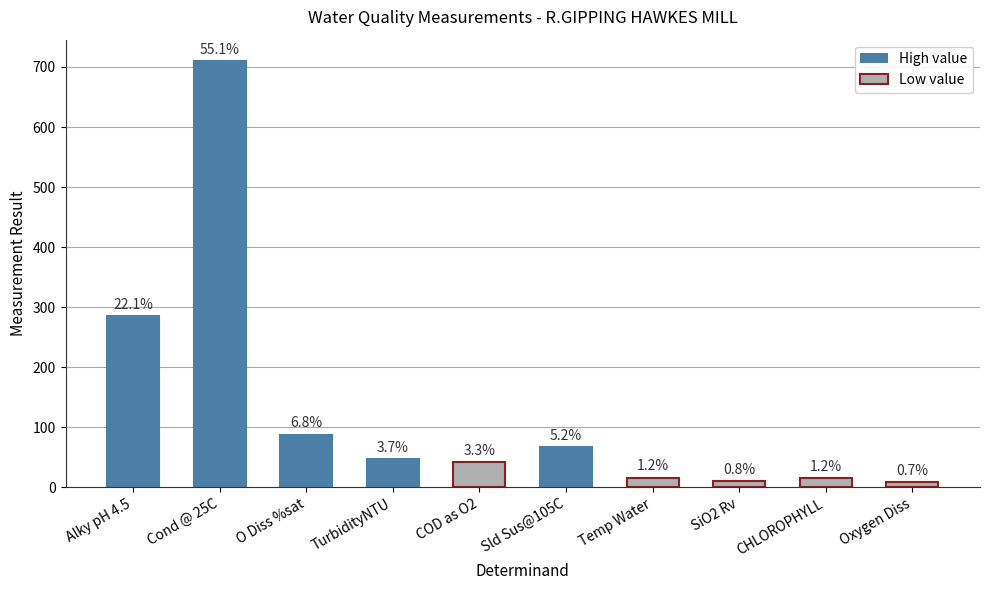

Rank the categories by value from highest to lowest.

Cond @ 25C, Alky pH 4.5, O Diss %sat, Sld Sus@105C, TurbidityNTU, COD as O2, Temp Water, CHLOROPHYLL, SiO2 Rv, Oxygen Diss